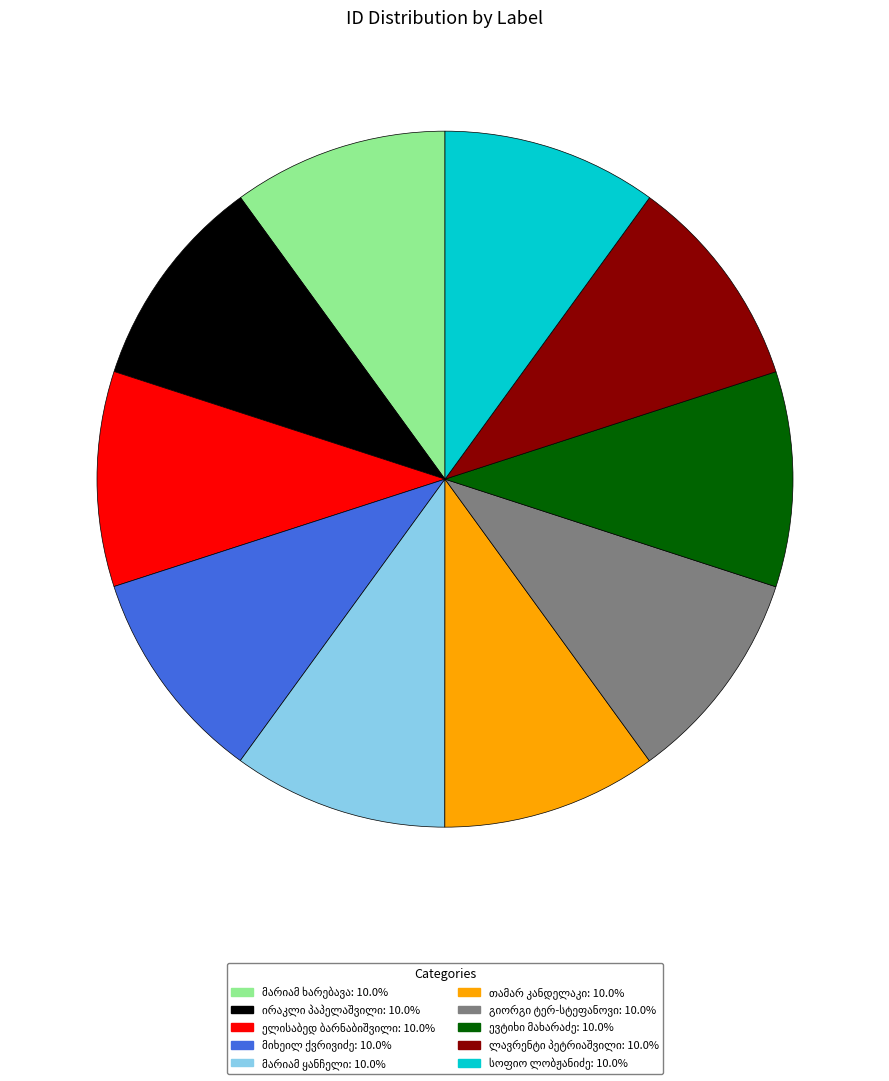

Does any single category account for the majority?

No